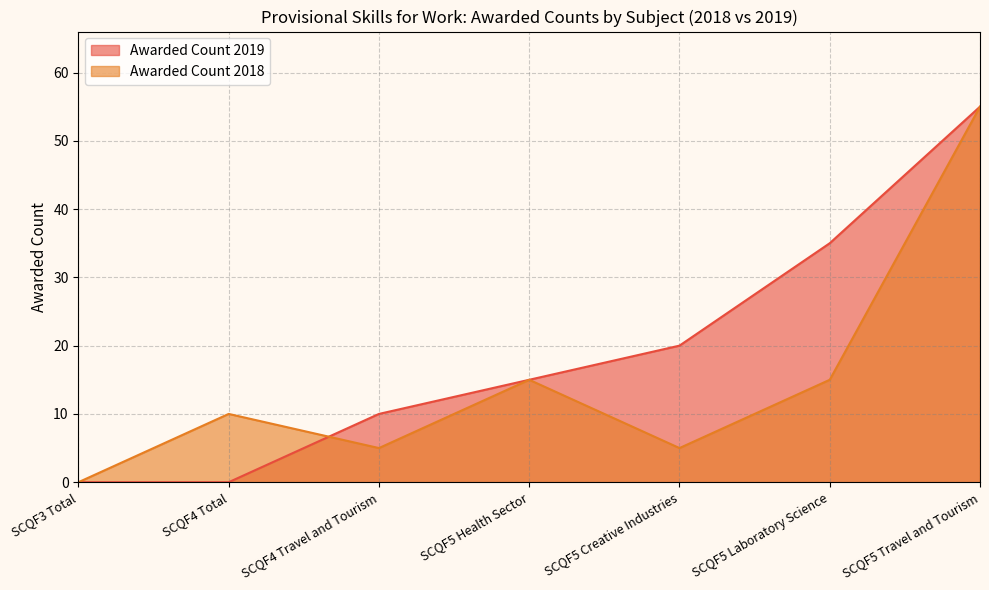

In Awarded Count 2018, how many points are lower than both neighbors (excluding endpoints)?

2